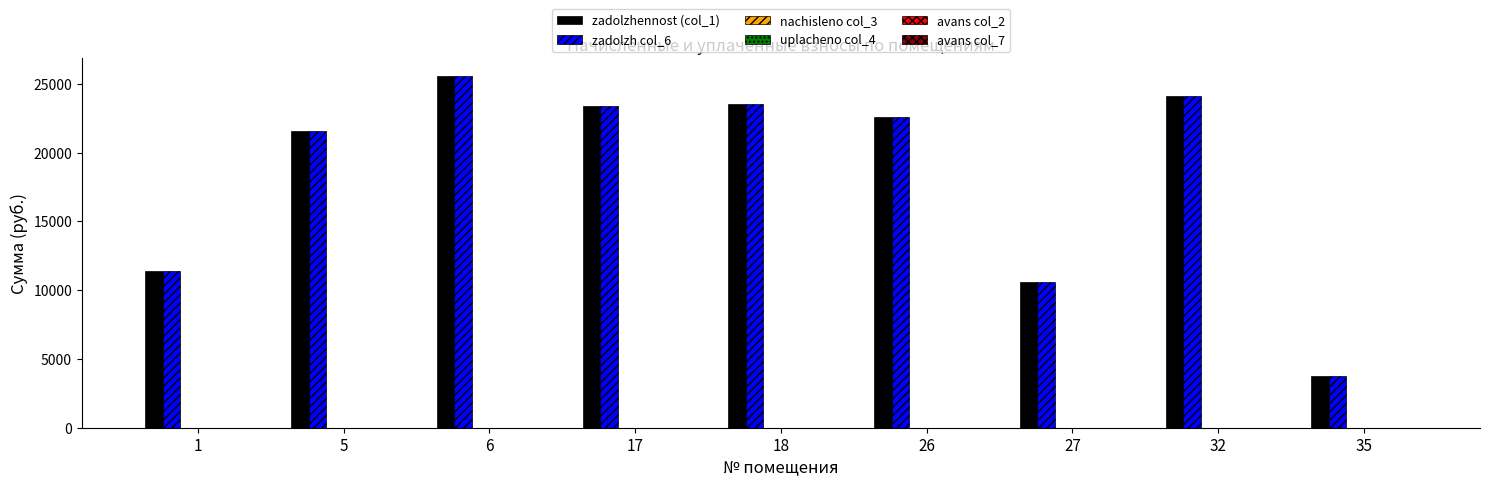

At which label is zadolzhennost (col_1) closest to 14665?

1